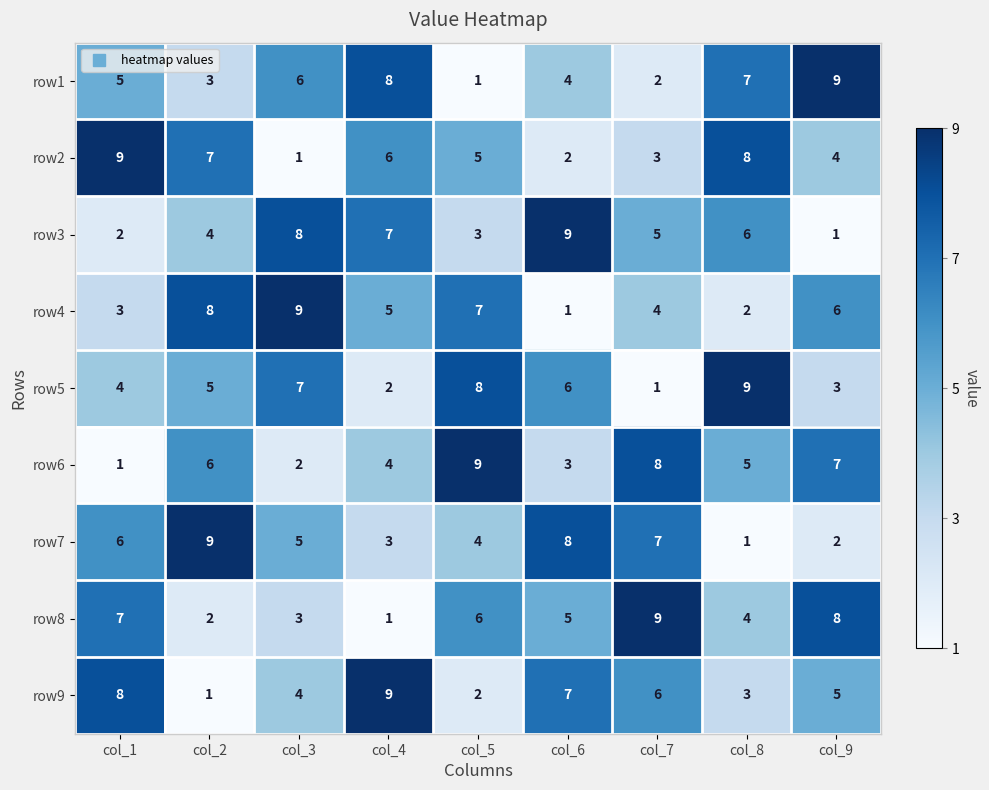

Between col_2 and col_4, which series saw the biggest shift?

row9